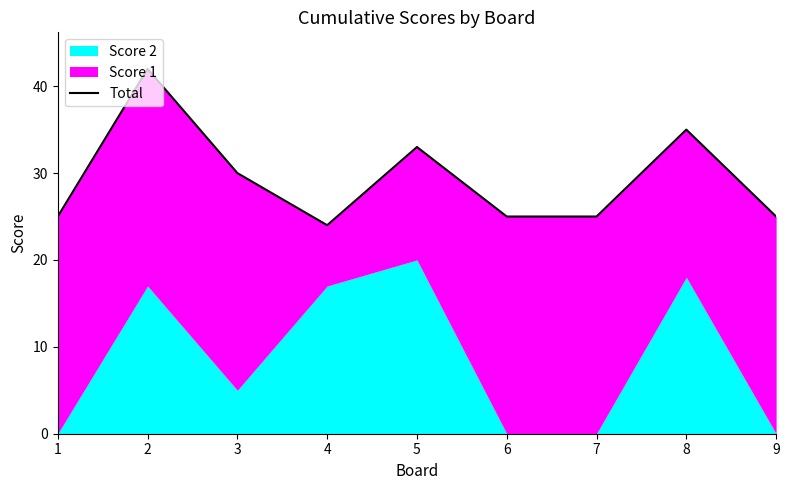

What is the greatest value displayed?

42